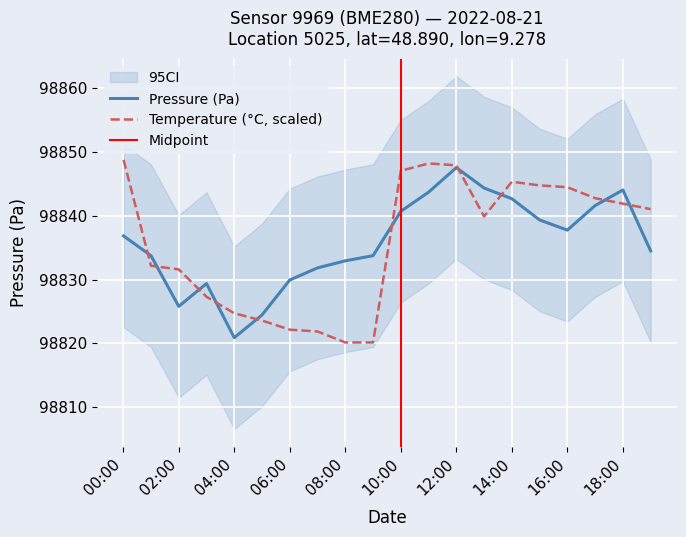

What is the sum of all temperature values?

1976715.8